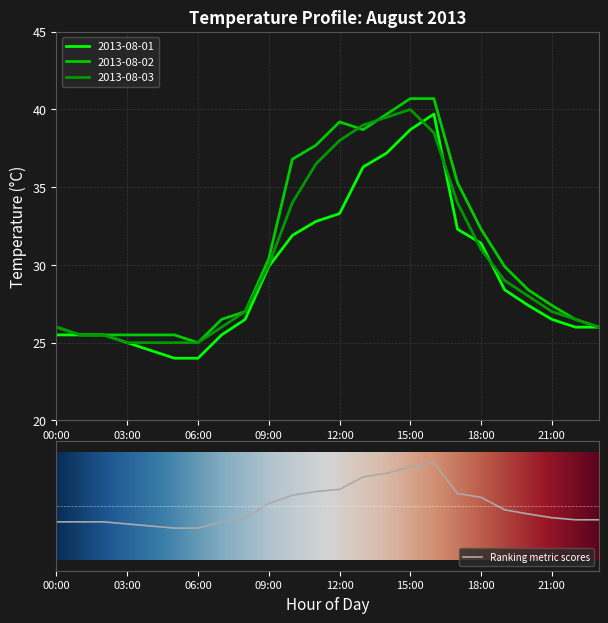

At 23:00, list the series in order from smallest to largest.

2013-08-01, 2013-08-02, 2013-08-03